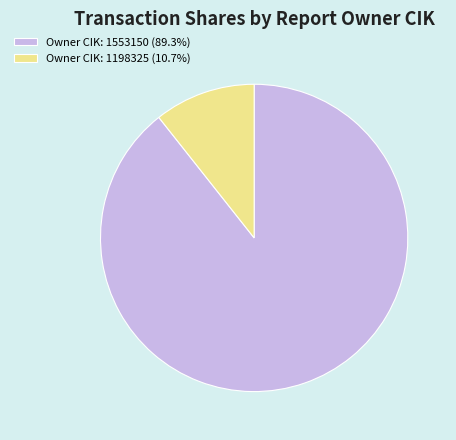

Approximately how many times larger is the value at Owner CIK: 1553150 (89.3%) compared to Owner CIK: 1198325 (10.7%)?

8.4